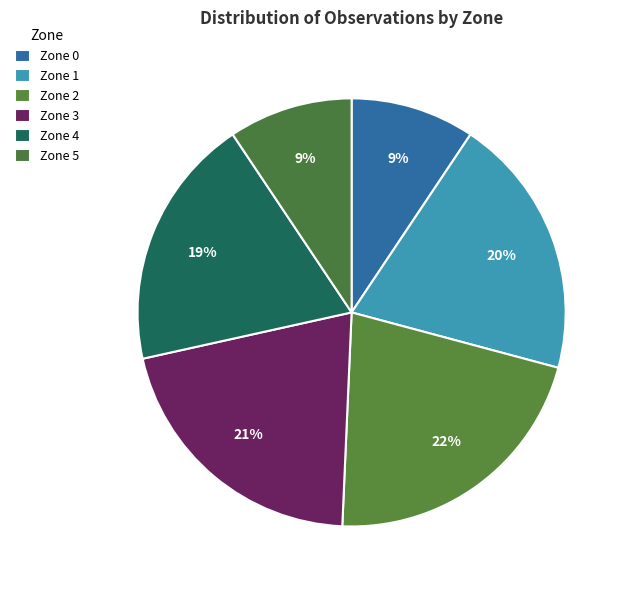

Between Zone 0 and Zone 2, which is larger?

Zone 2